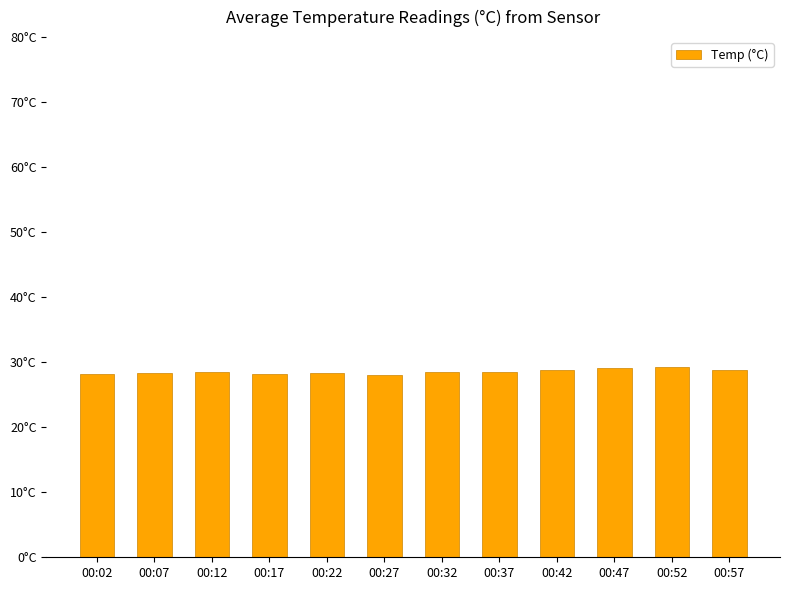

Between 00:17 and 00:07, which is larger?

00:07